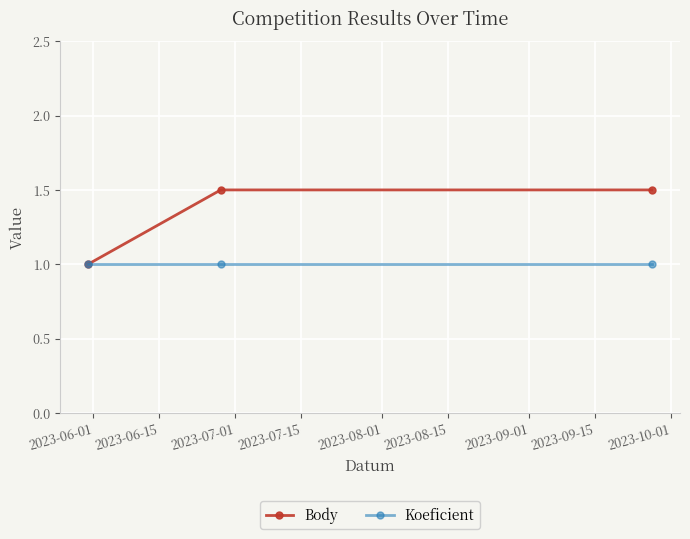

What is the value of the Koeficient point at the 2nd from the left?

1.0